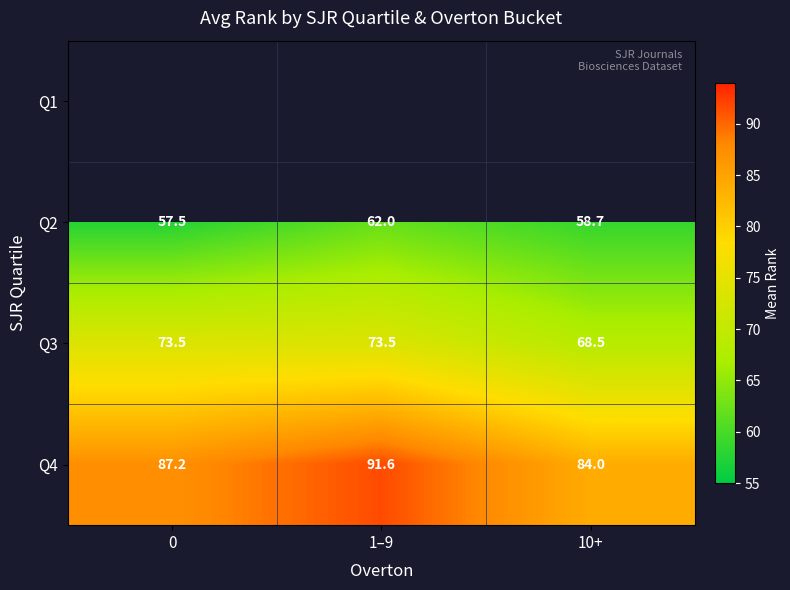

Count the Q2 values in the range 57 to 62.

3